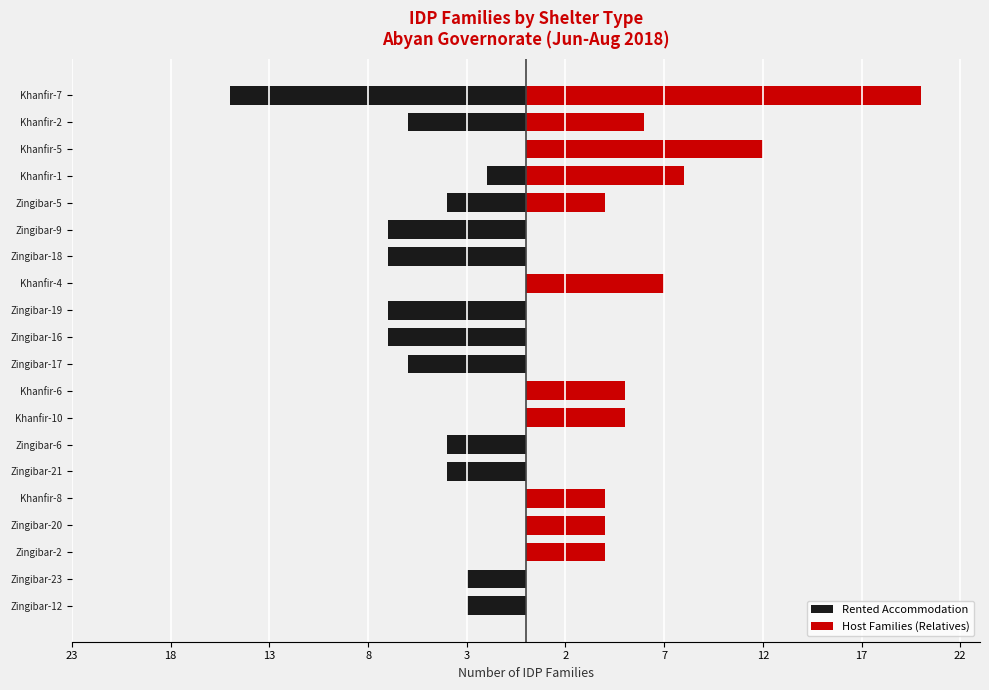

What are all the series names shown in the legend?

Rented Accommodation, Host Families (Relatives)